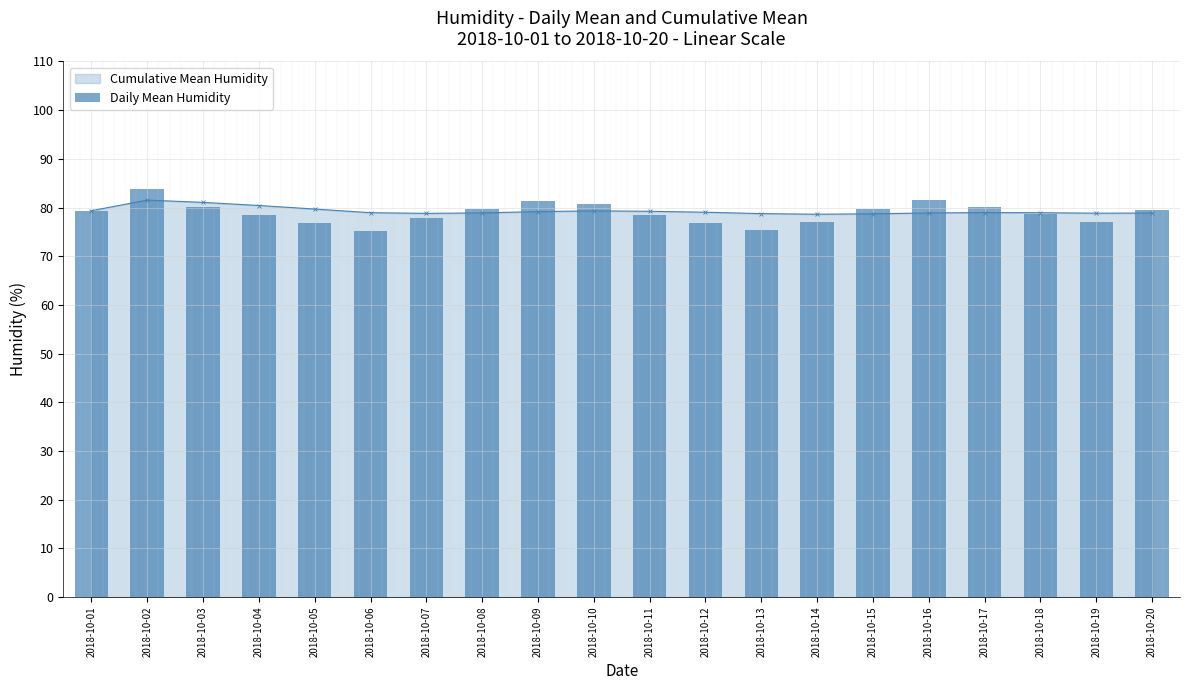

Approximately how many times larger is the value at 2018-10-16 compared to 2018-10-12?

1.1